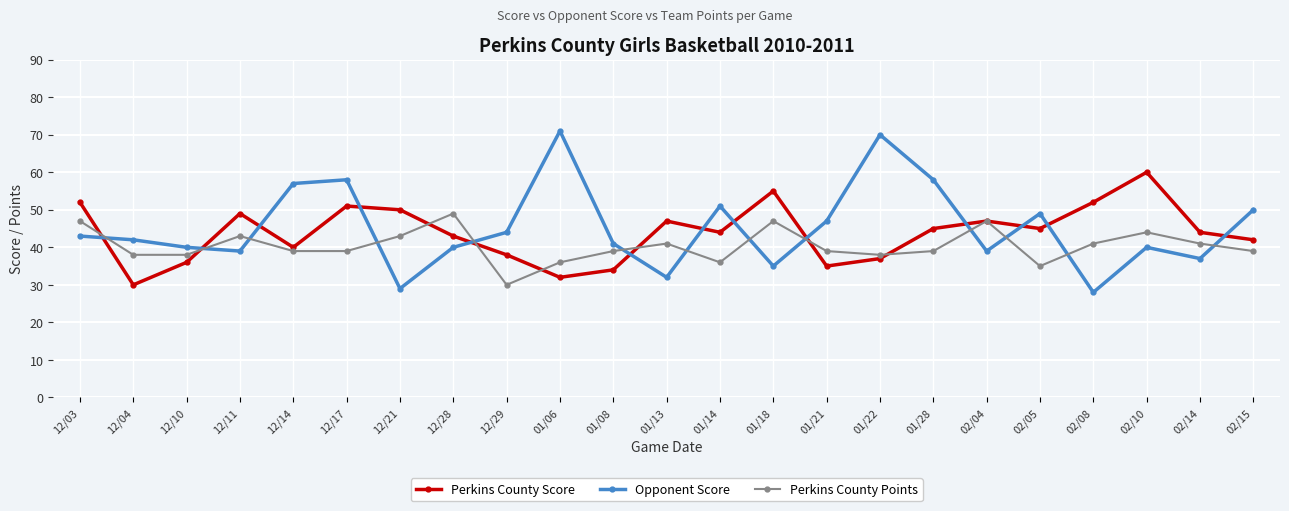

What is the label of the 10th point from the left?

01/06